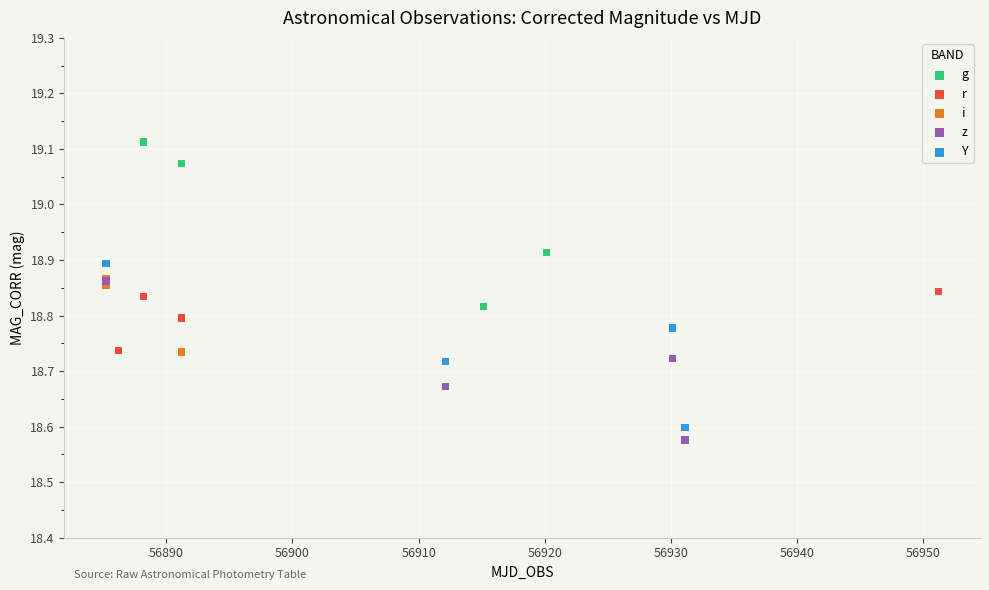

What are all the series names shown in the legend?

g, r, i, z, Y